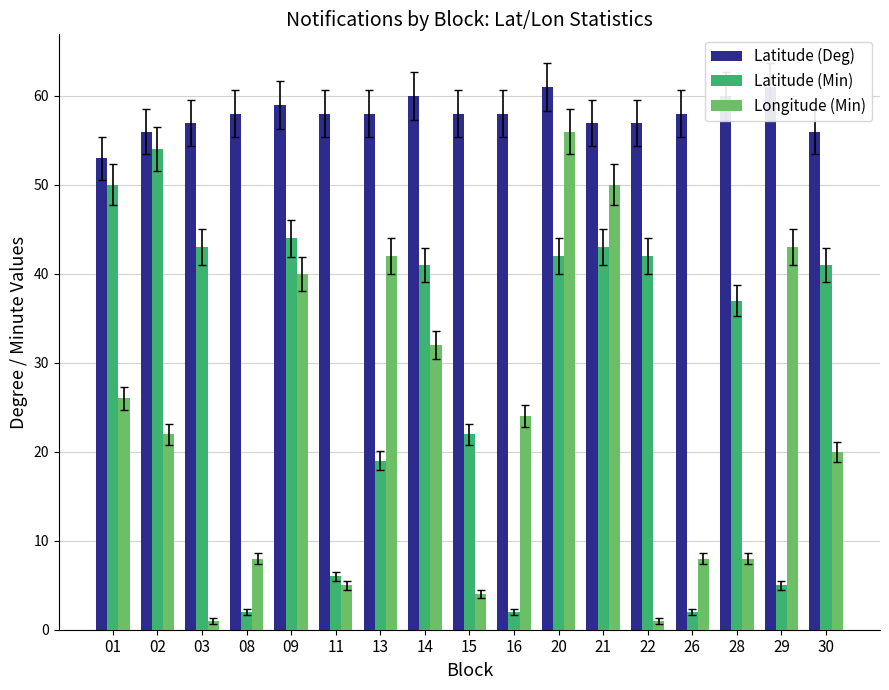

Which series has the largest range (max minus min)?

Longitude (Min)